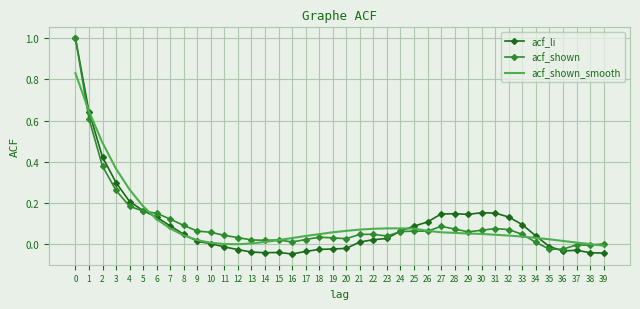

The acf_li series shows 0.2 at 30. True or false?

True